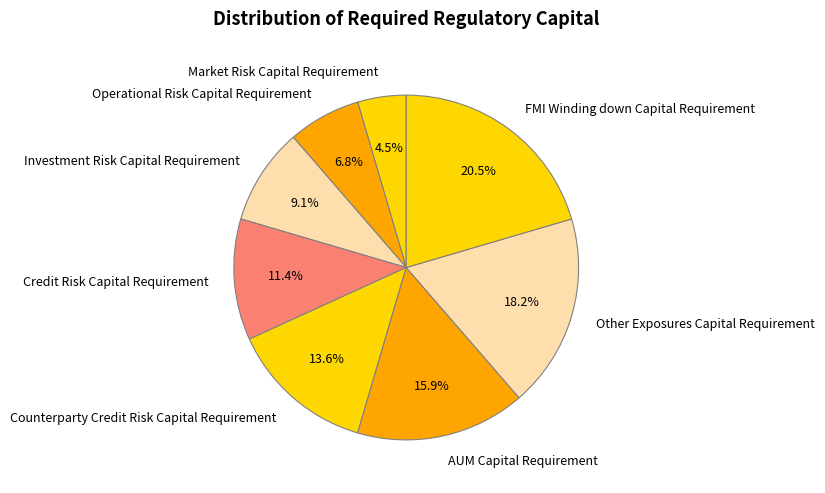

Do Counterparty Credit Risk Capital Requirement and AUM Capital Requirement together represent more than half of the pie?

No